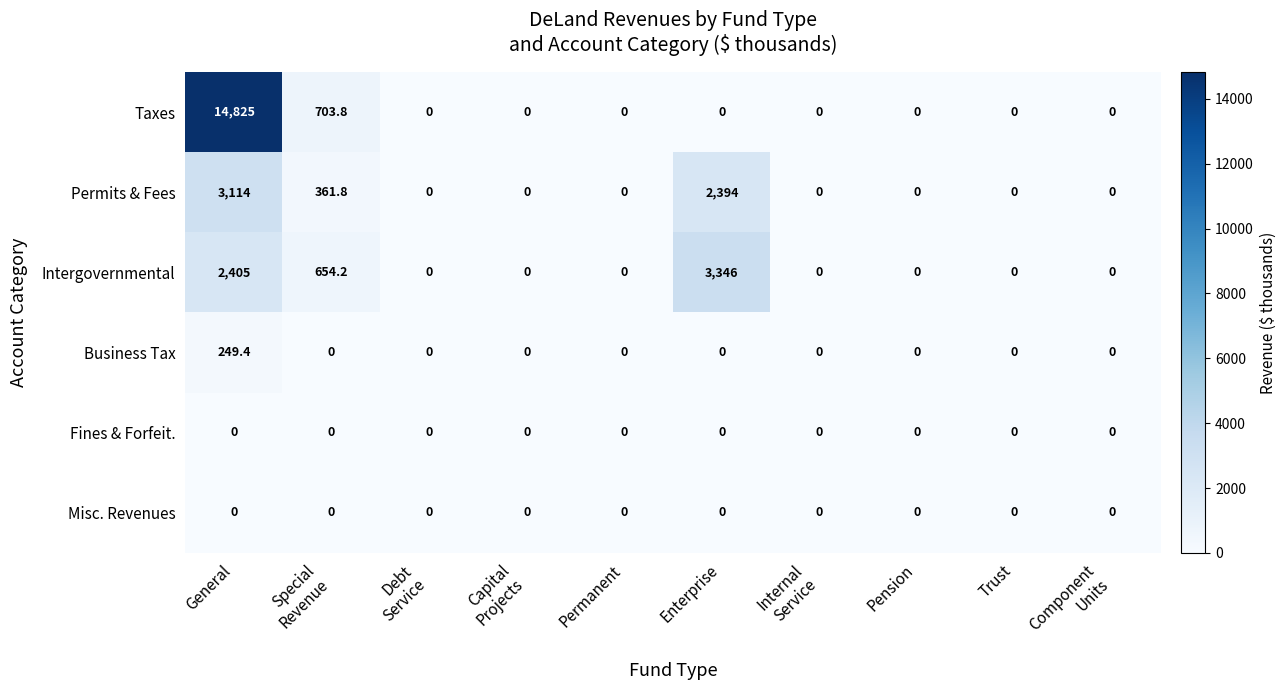

Which series has the largest total across all categories?

Taxes